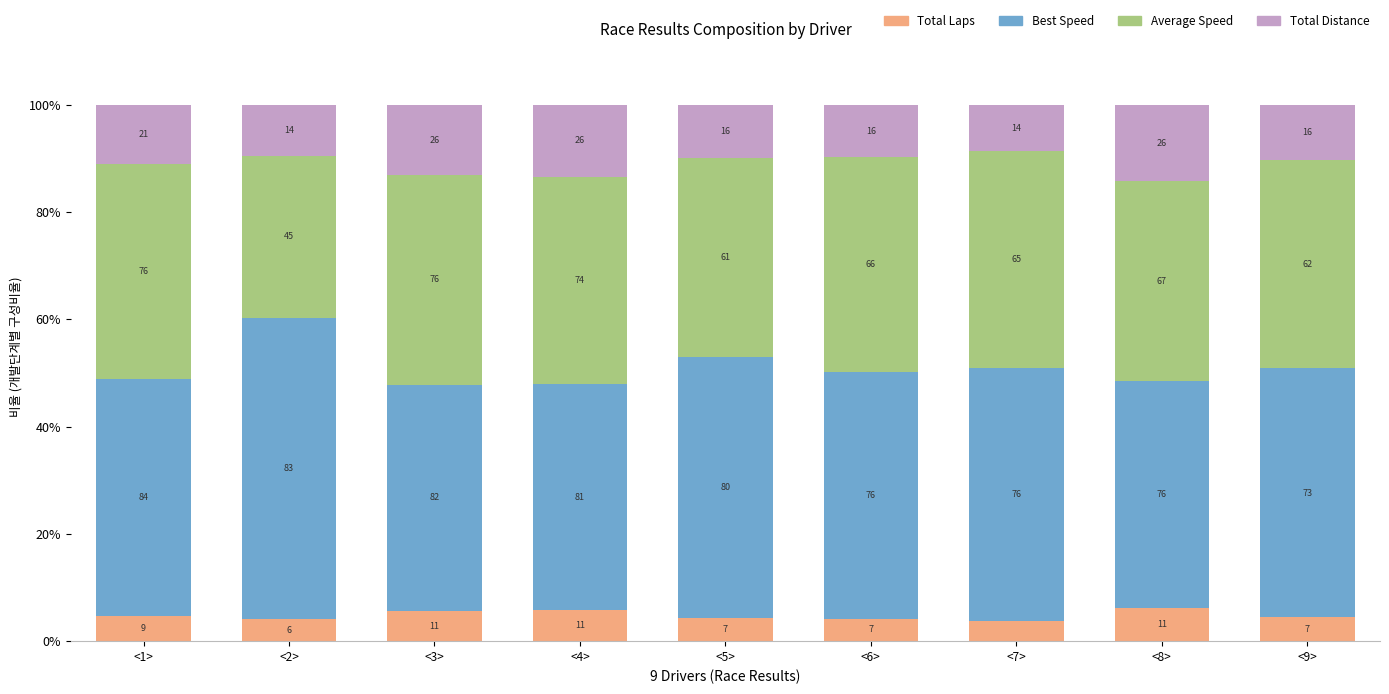

Where does the Total Distance series first go above 10?

<1>